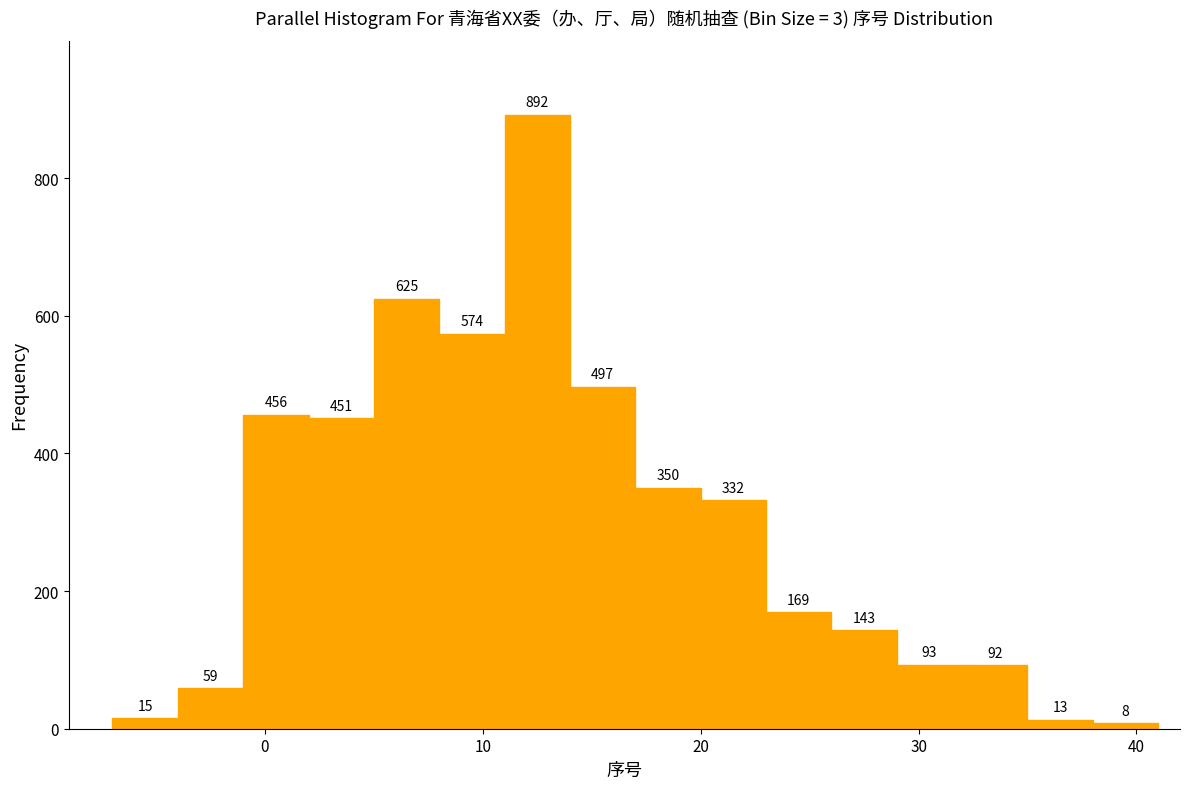

Read against the x-axis, roughly where is the centre of the tallest bar?

13